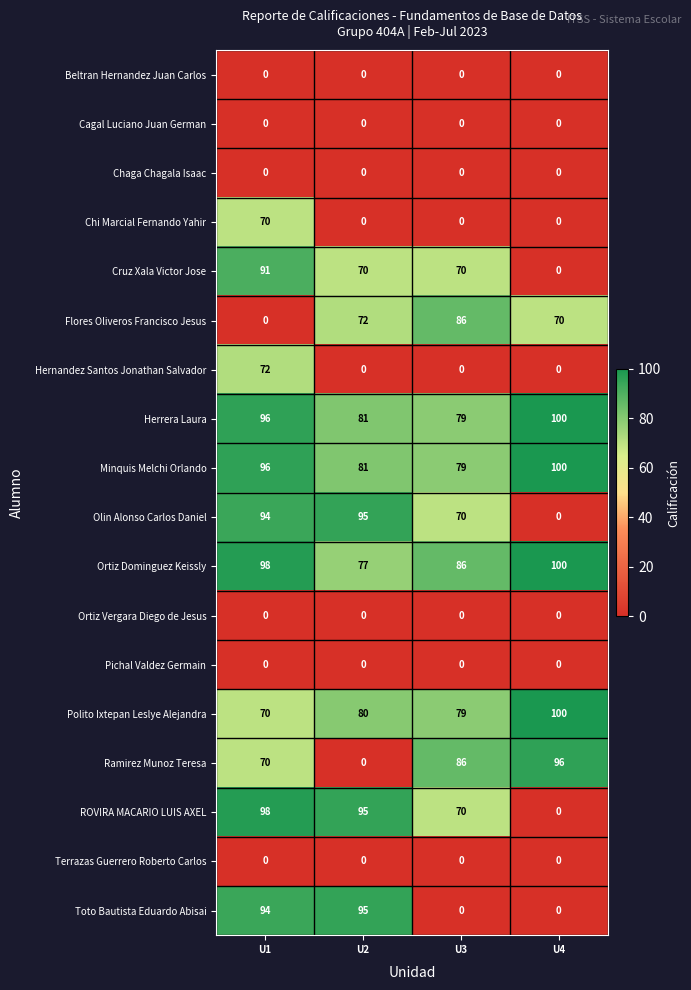

Which series has the widest spread of values?

ROVIRA MACARIO LUIS AXEL